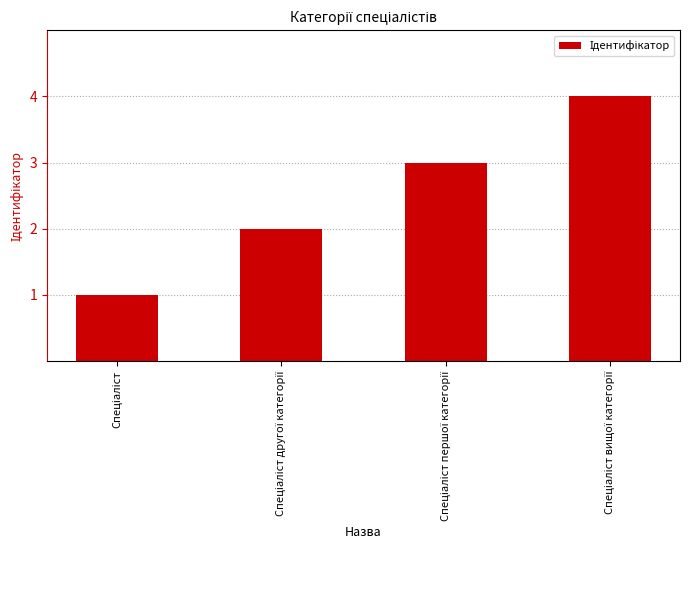

Does the chart contain any negative values?

No